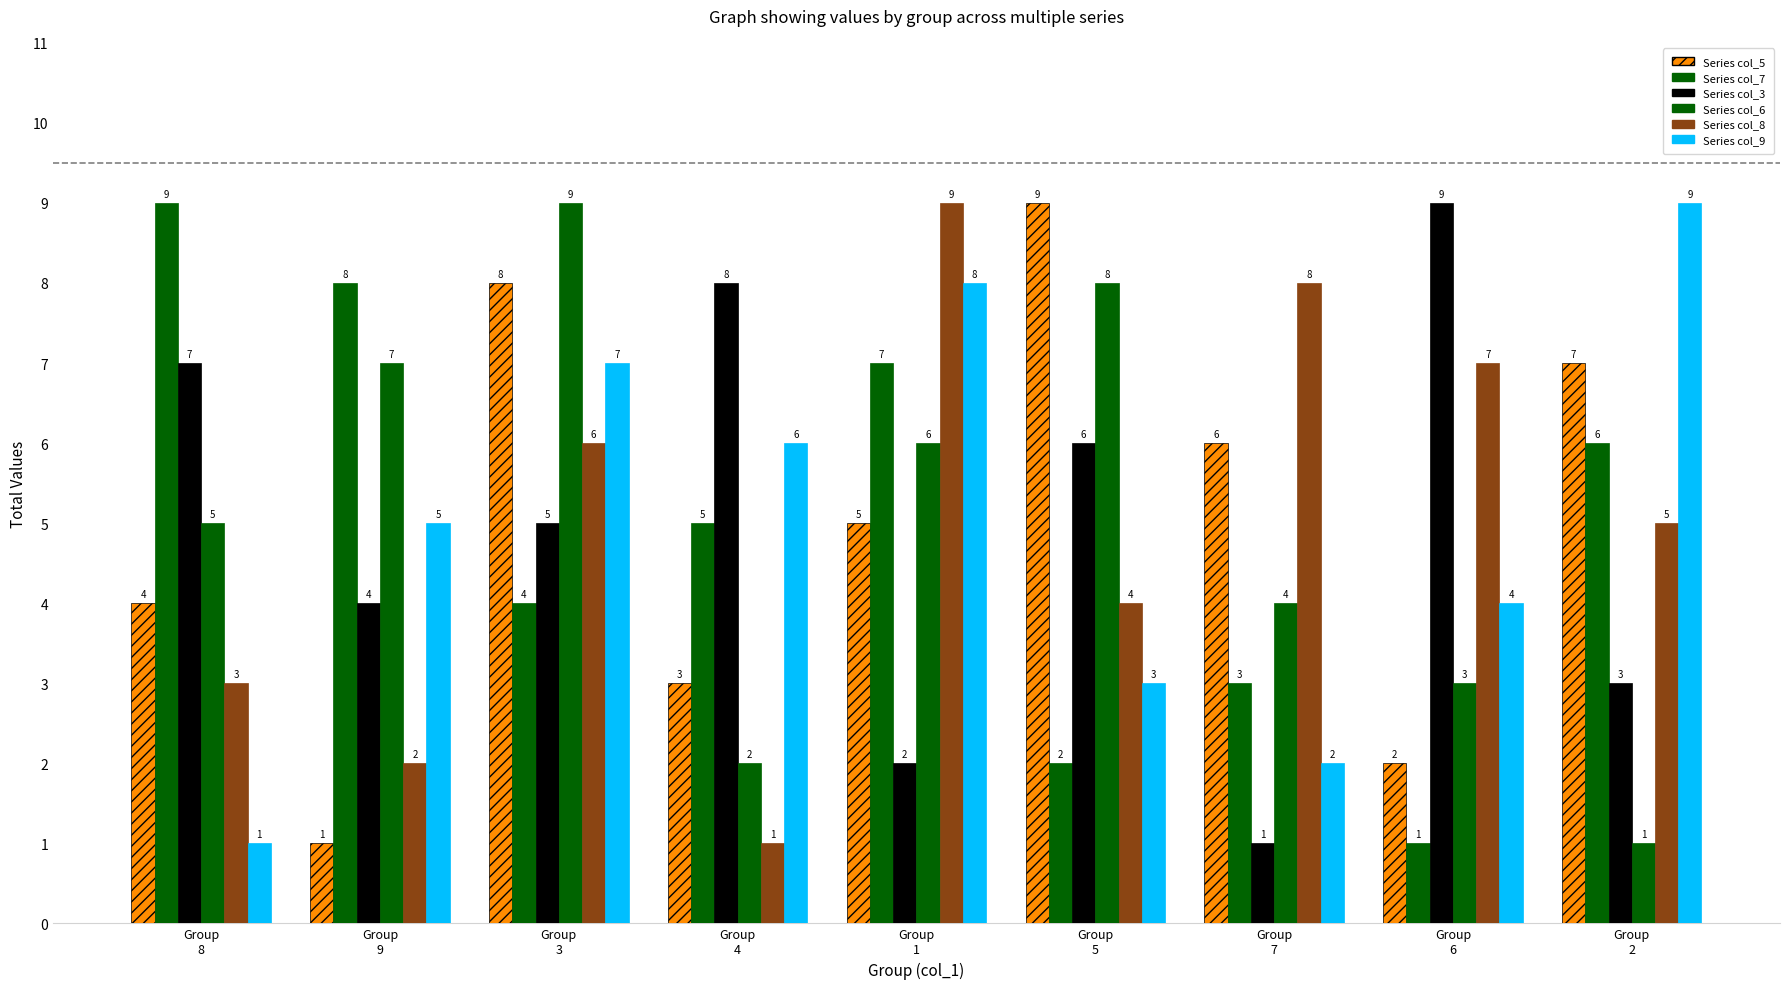

Reading left to right, extract all data points from this chart.

Series col_5: 4	1	8	3	5	9	6	2	7
Series col_7: 9	8	4	5	7	2	3	1	6
Series col_3: 7	4	5	8	2	6	1	9	3
Series col_6: 5	7	9	2	6	8	4	3	1
Series col_8: 3	2	6	1	9	4	8	7	5
Series col_9: 1	5	7	6	8	3	2	4	9